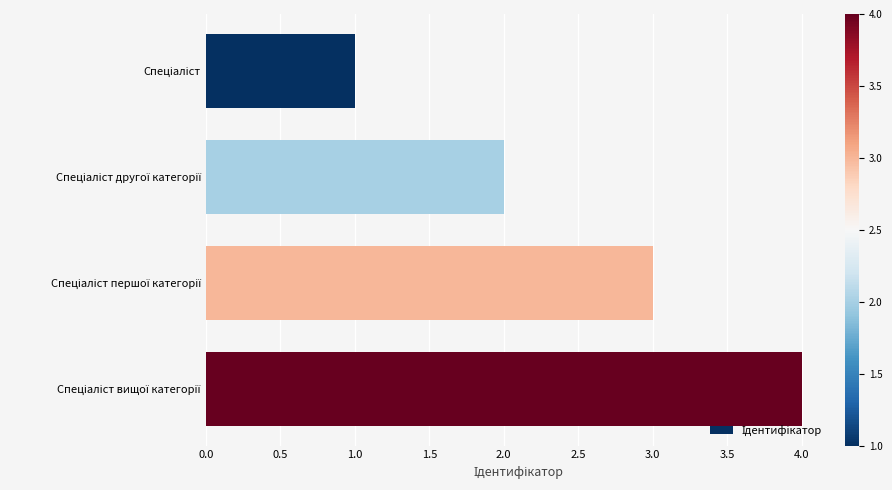

What is the difference between the maximum and minimum values?

3